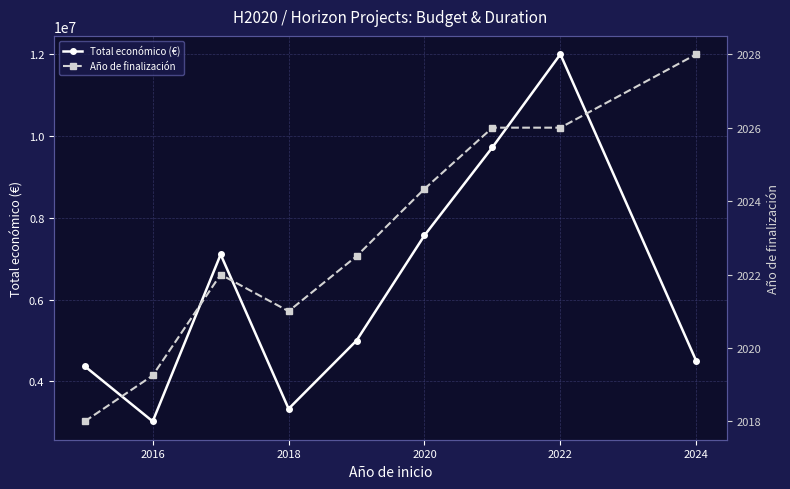

How many interior local peaks does the Total económico (€) series have?

2